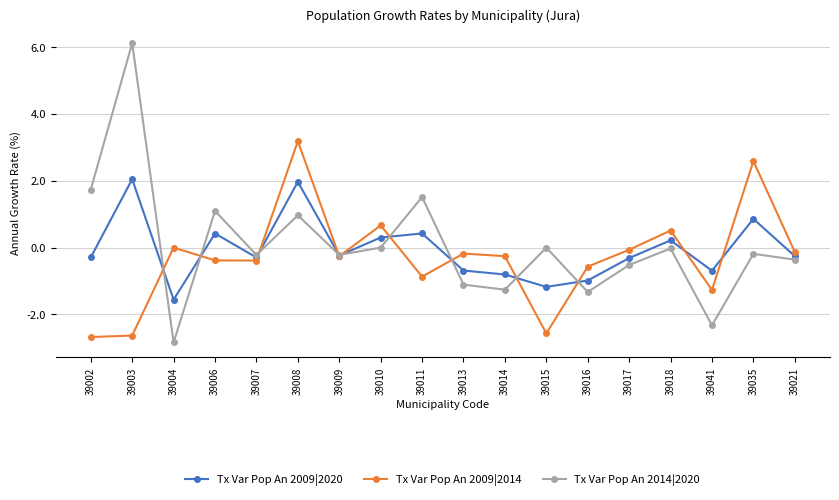

What is the difference between the maximum and minimum values in the Tx Var Pop An 2009|2020 series?

3.6